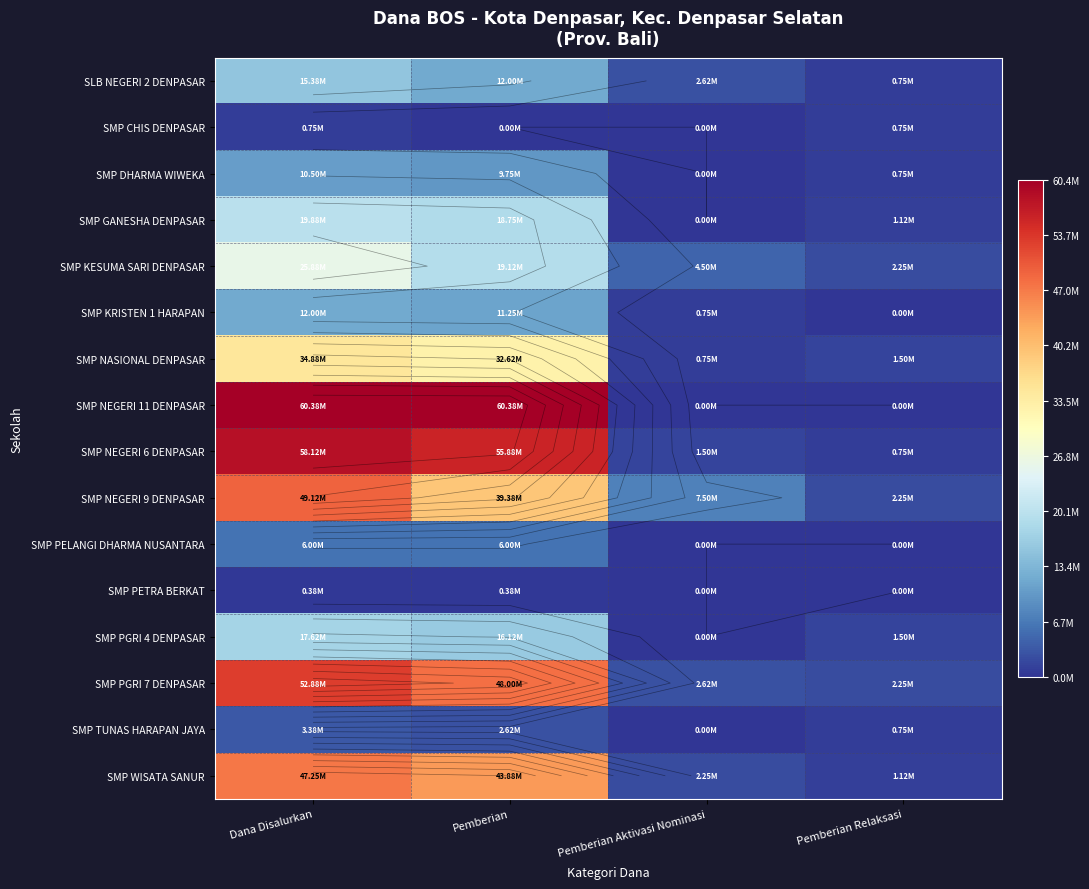

At which category is the sum across all series the highest?

Dana Disalurkan